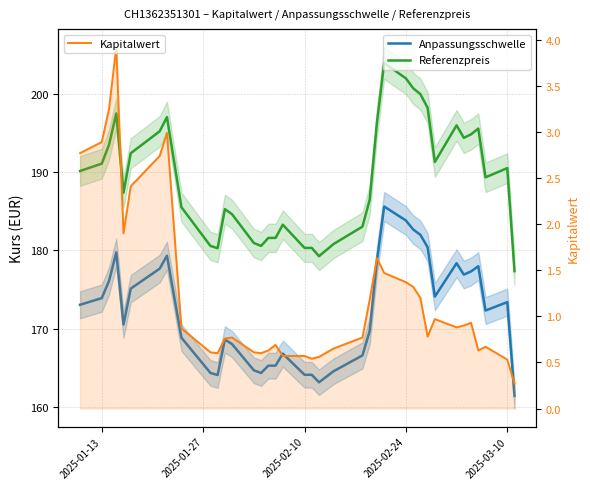

True or false: Kapitalwert and Referenzpreis cross at least once.

False